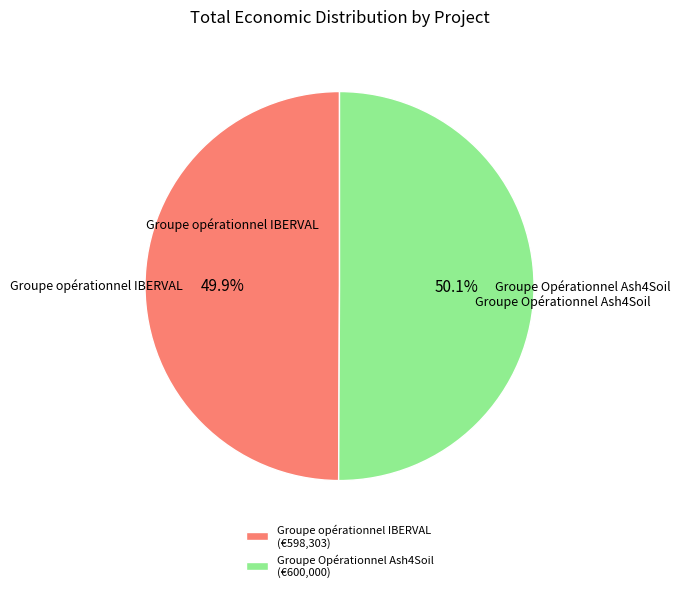

What is the ratio of the value at Groupe Opérationnel Ash4Soil (€600,000) to the value at Groupe opérationnel IBERVAL (€598,303)?

1.0